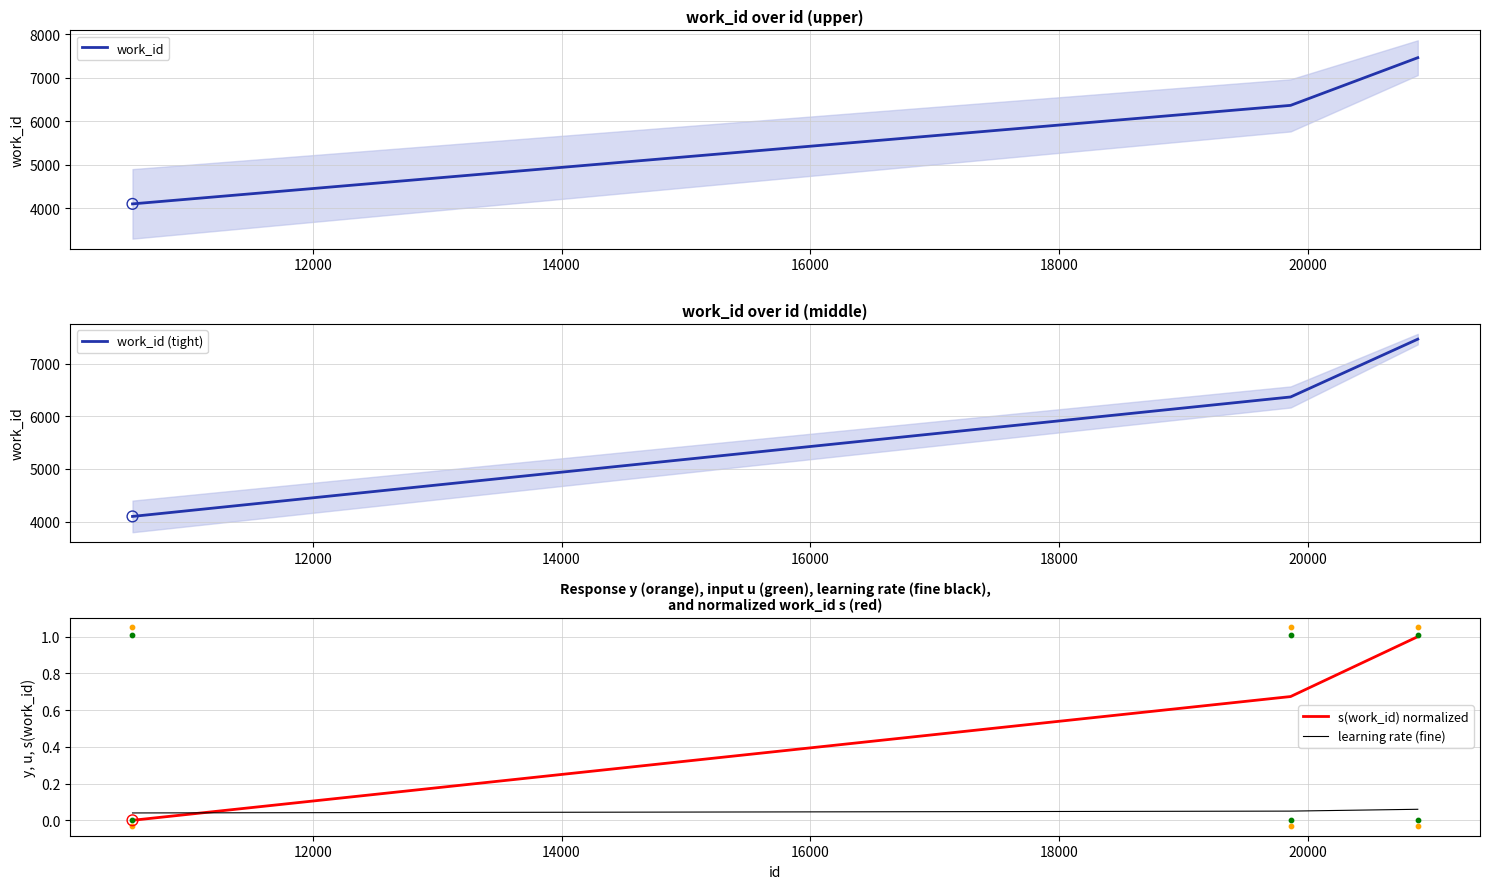

What are all the series names shown in the legend?

work_id, work_id (tight), s(work_id) normalized, learning rate (fine)